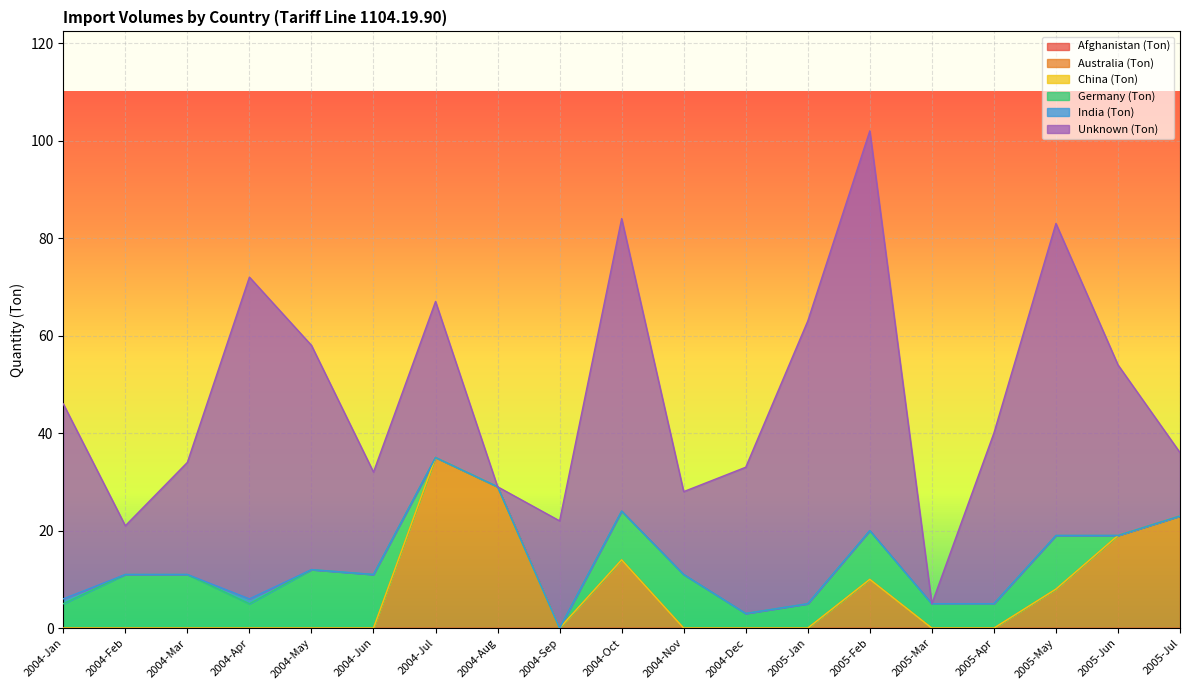

What is the difference between the second highest and minimum values in the Australia (Ton) series?

29